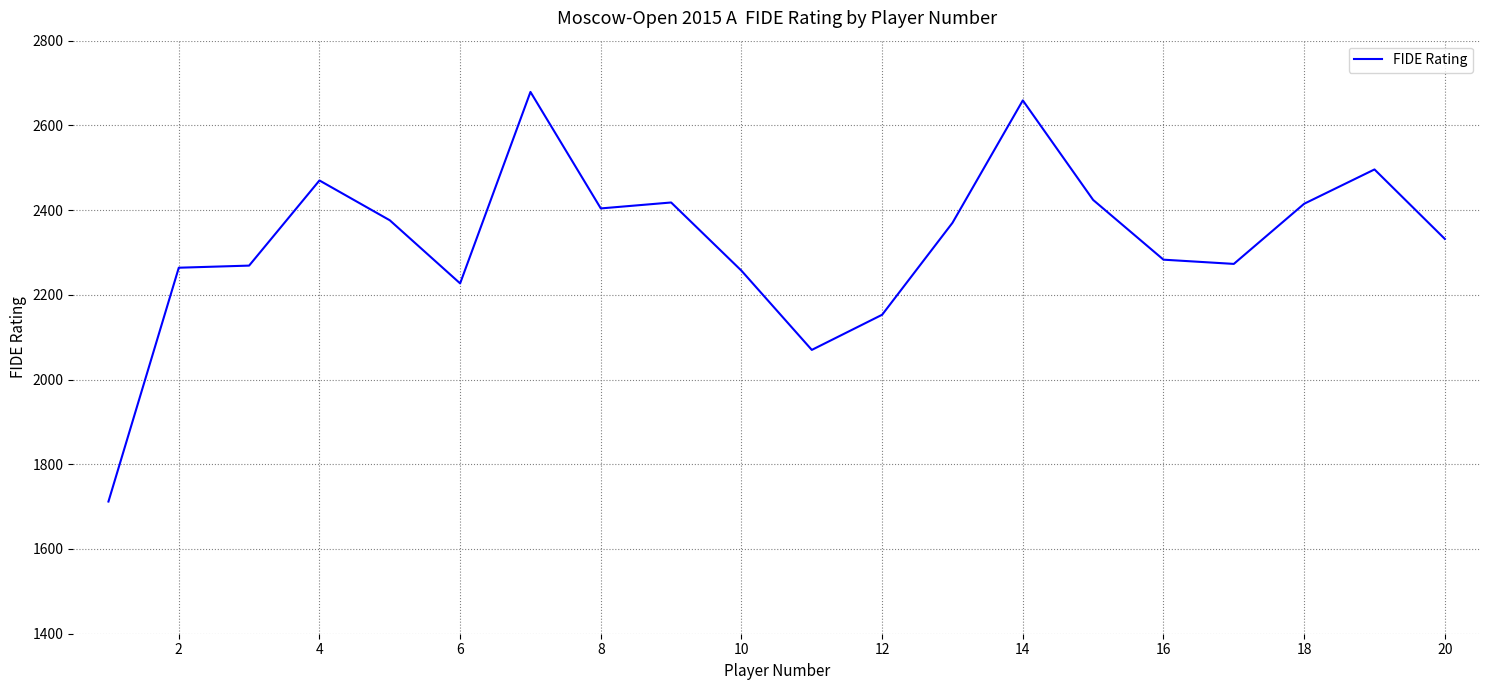

What is the smallest value displayed?

1712